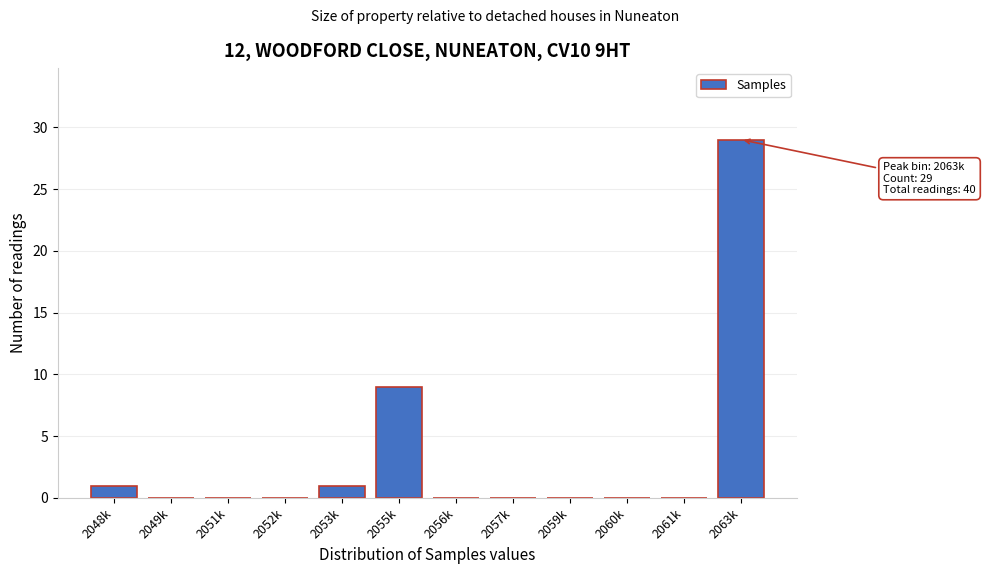

Reading left to right, extract all data points from this chart.

2048k=1	2049k=0	2051k=0	2052k=0	2053k=1	2055k=9	2056k=0	2057k=0	2059k=0	2060k=0	2061k=0	2063k=29